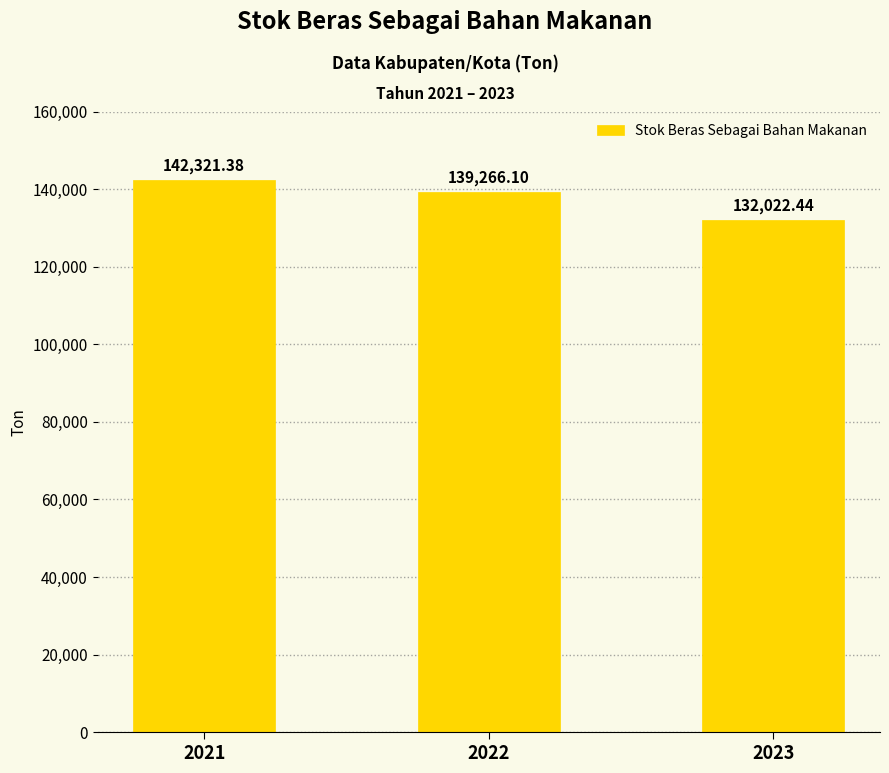

What is the change in value from 2022 to 2023?

-7243.7